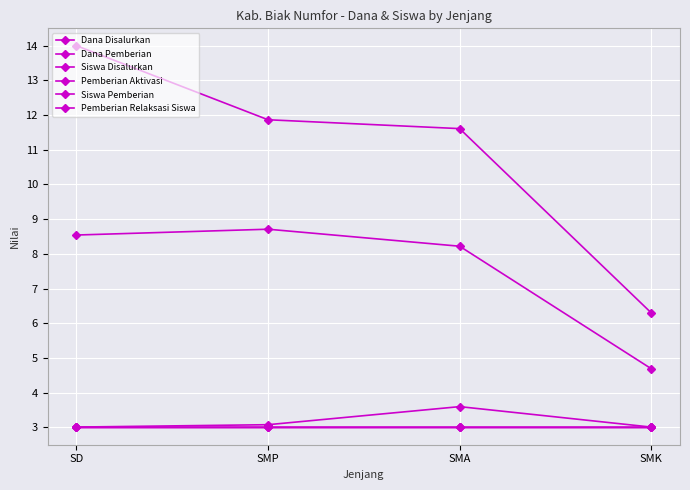

At which category is the sum across all series the highest?

SD